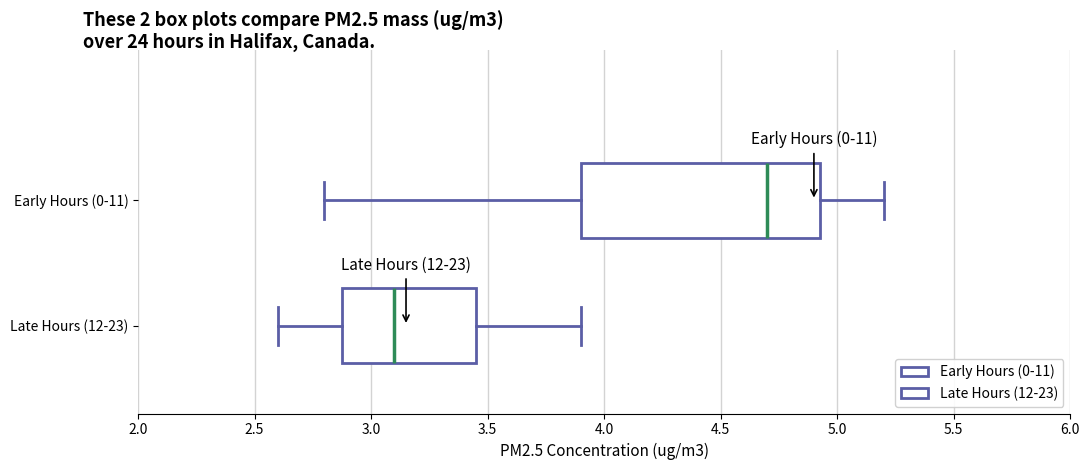

Comparing the boxes themselves (not the whiskers), which one is the widest?

Early Hours (0-11)